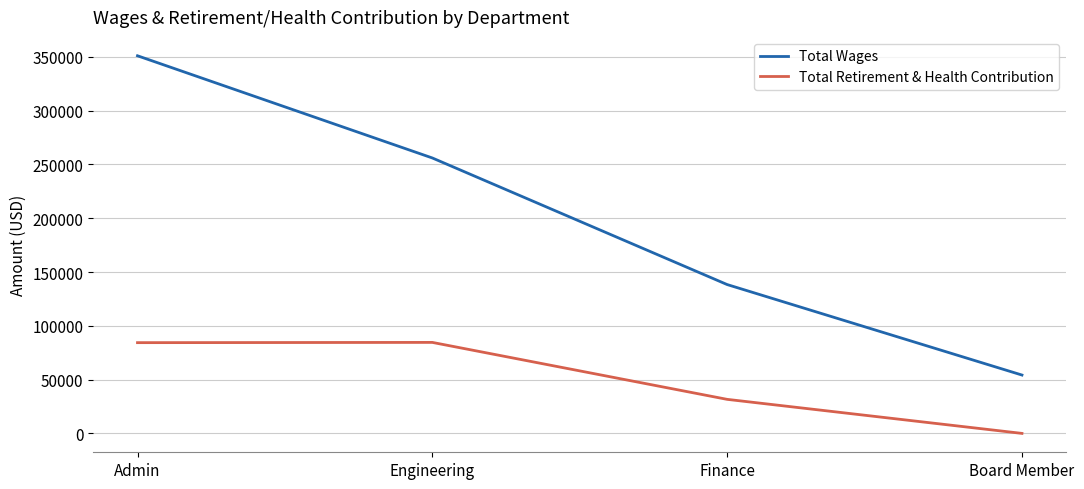

At how many categories does at least one series exceed 17262?

4